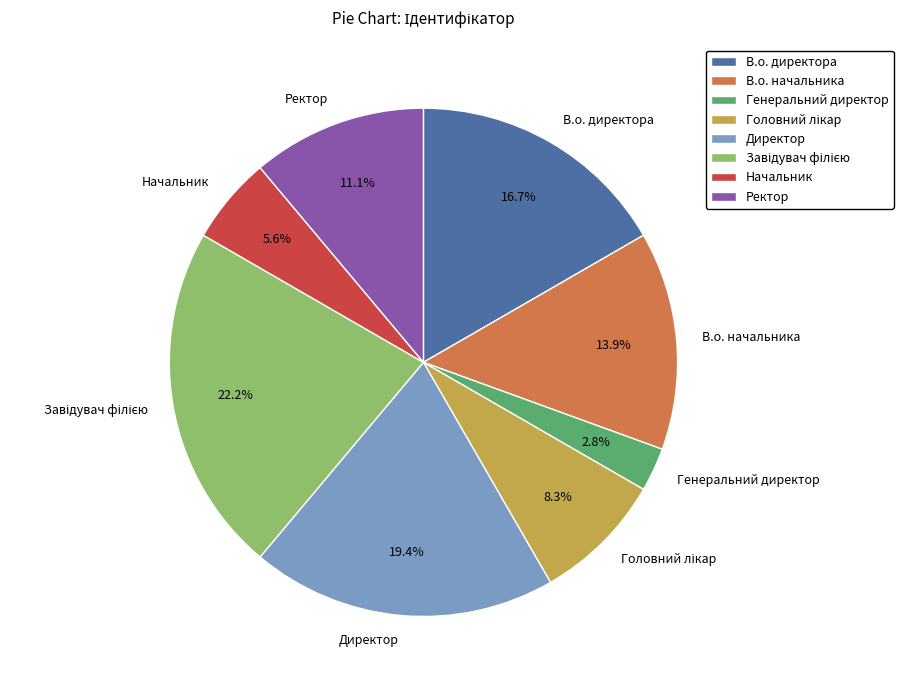

What percentage is NOT represented by Начальник?

94.4%